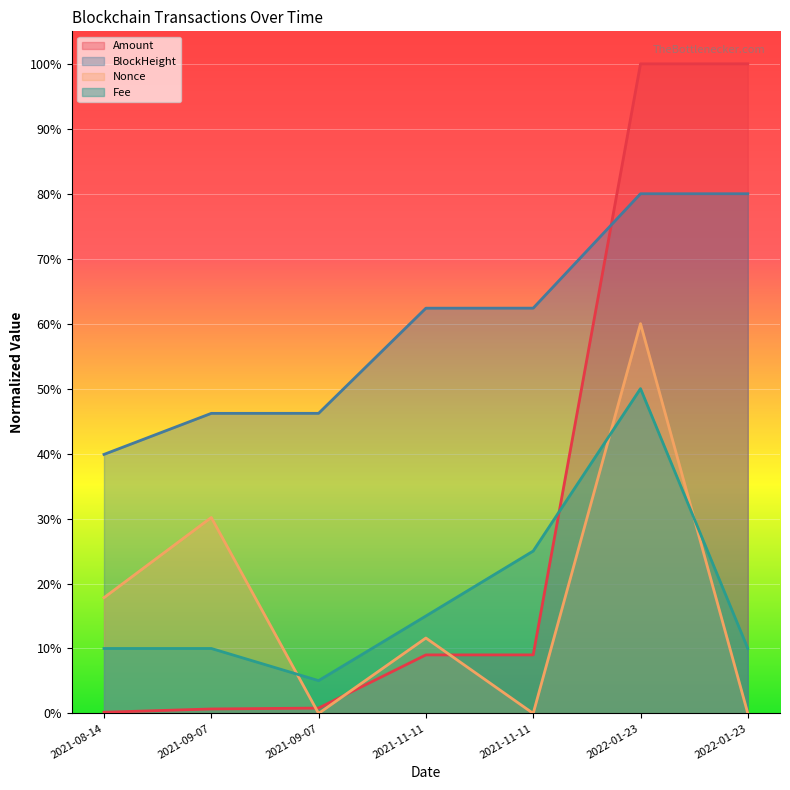

At 2021-11-11, list the series in order from smallest to largest.

Amount, Nonce, Fee, BlockHeight_scaled